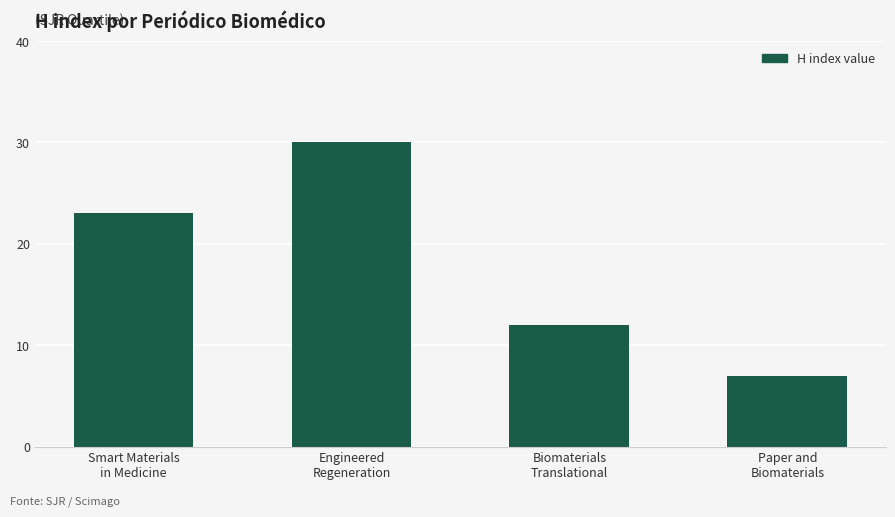

What is the label of the 3rd bar from the right?

Engineered
Regeneration